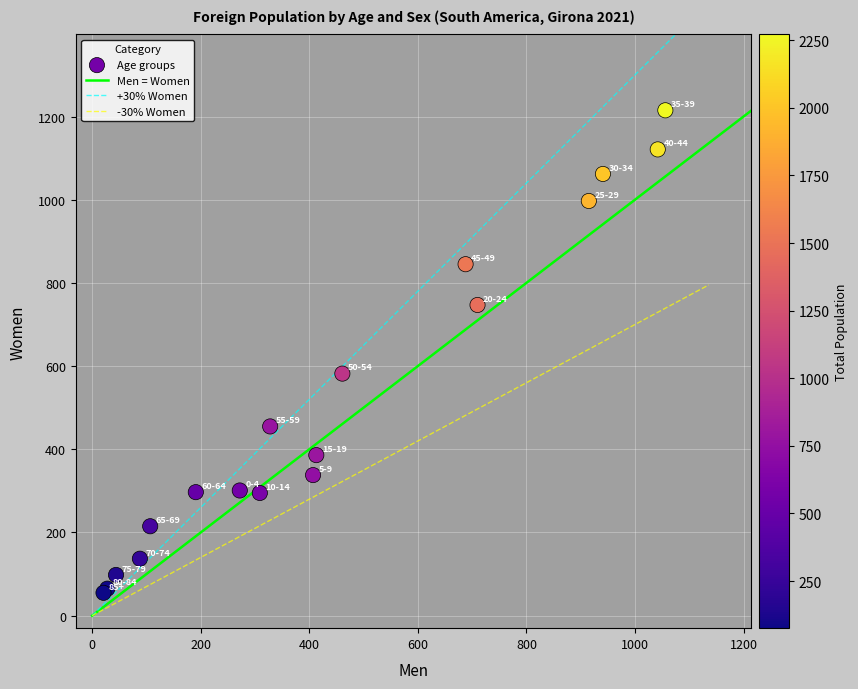

What Y value in the scatter plot is closest to 635?

582